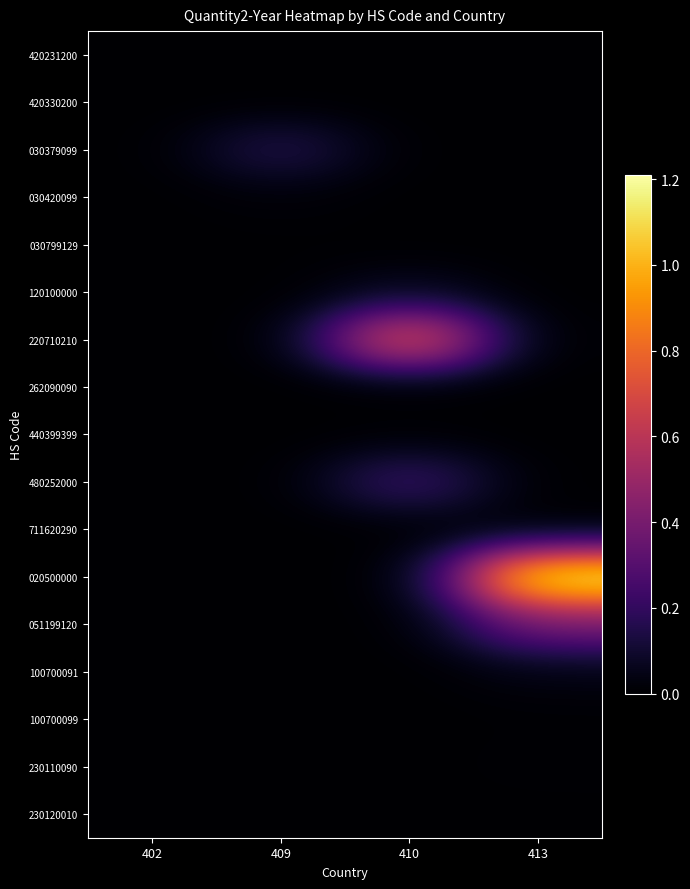

At 402, list the series in order from smallest to largest.

030379099, 030420099, 030799129, 120100000, 220710210, 262090090, 440399399, 480252000, 711620290, 020500000, 051199120, 100700091, 100700099, 230110090, 230120010, 420231200, 420330200